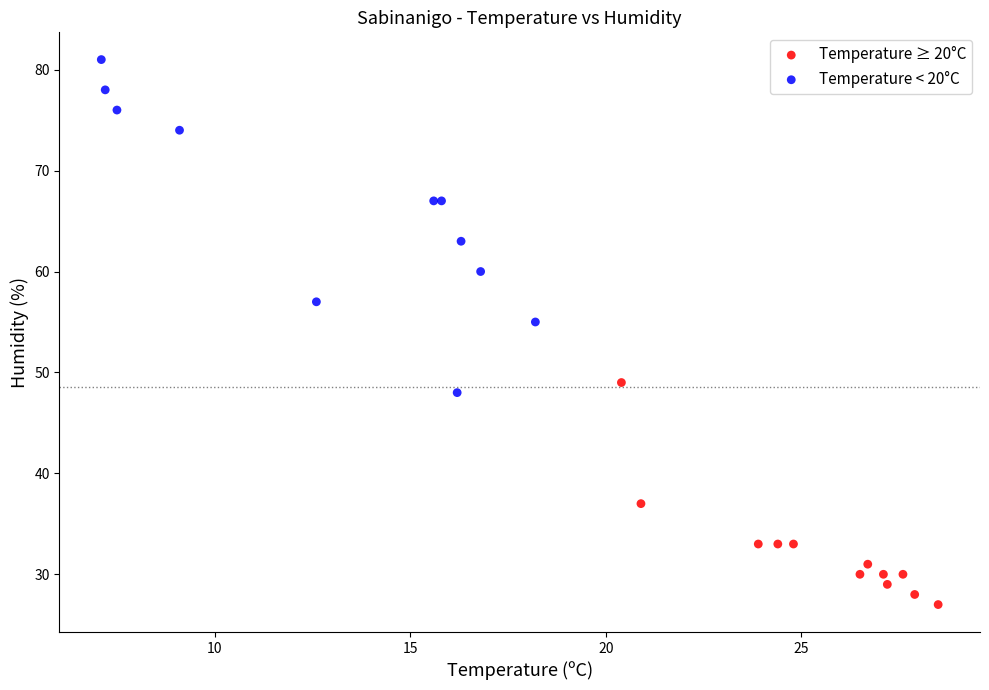

Which series has the largest Y range (max minus min)?

Temperature < 20°C